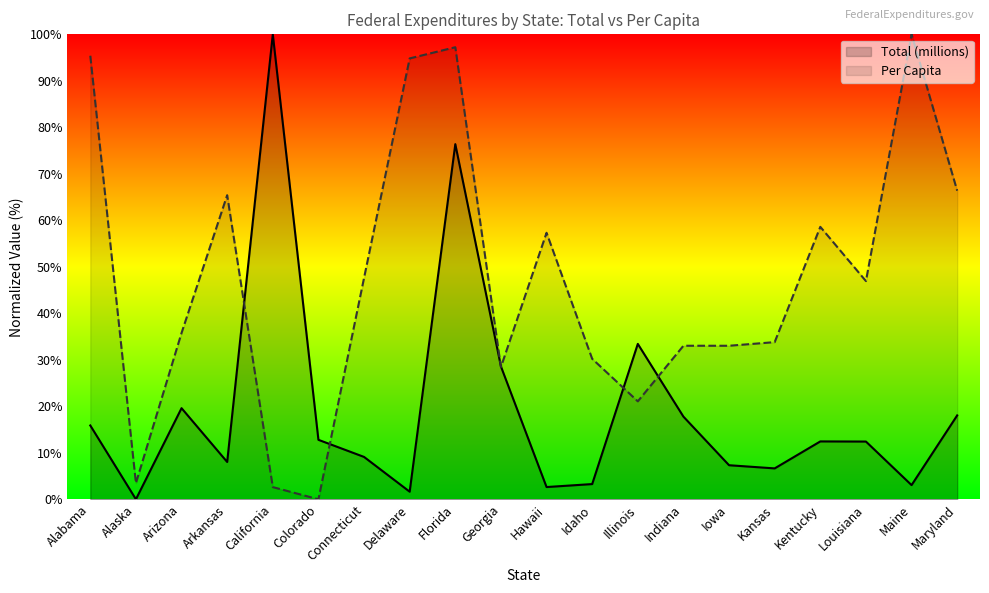

Where is the first local maximum for Total (millions)?

Arizona